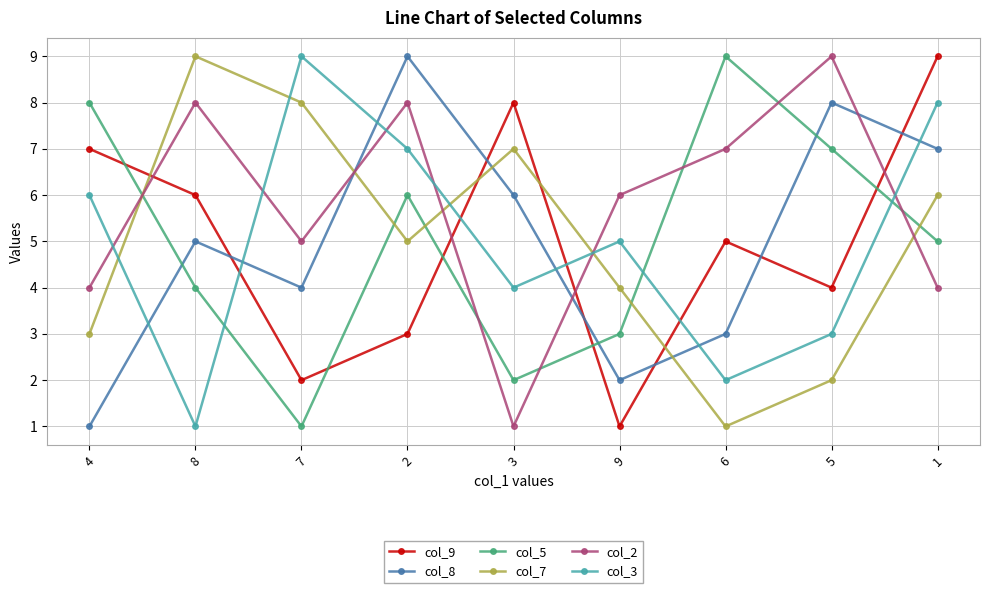

Reading left to right, transcribe all the data shown in this chart.

col_9: 7	6	2	3	8	1	5	4	9
col_8: 1	5	4	9	6	2	3	8	7
col_5: 8	4	1	6	2	3	9	7	5
col_7: 3	9	8	5	7	4	1	2	6
col_2: 4	8	5	8	1	6	7	9	4
col_3: 6	1	9	7	4	5	2	3	8